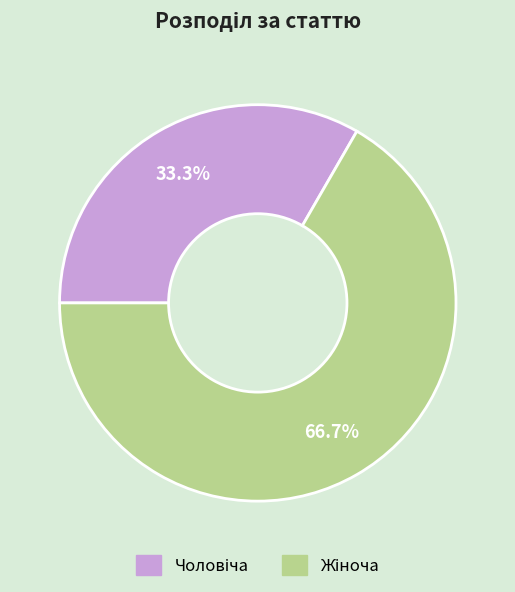

Is there a majority slice in this chart?

Yes